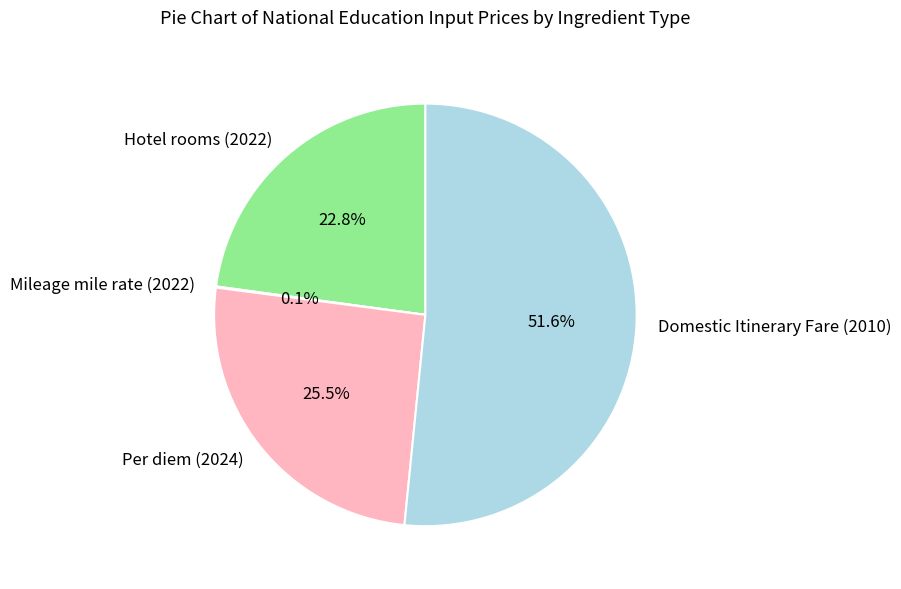

What is the ratio of the value at Per diem (2024) to the value at Domestic Itinerary Fare (2010)?

0.5